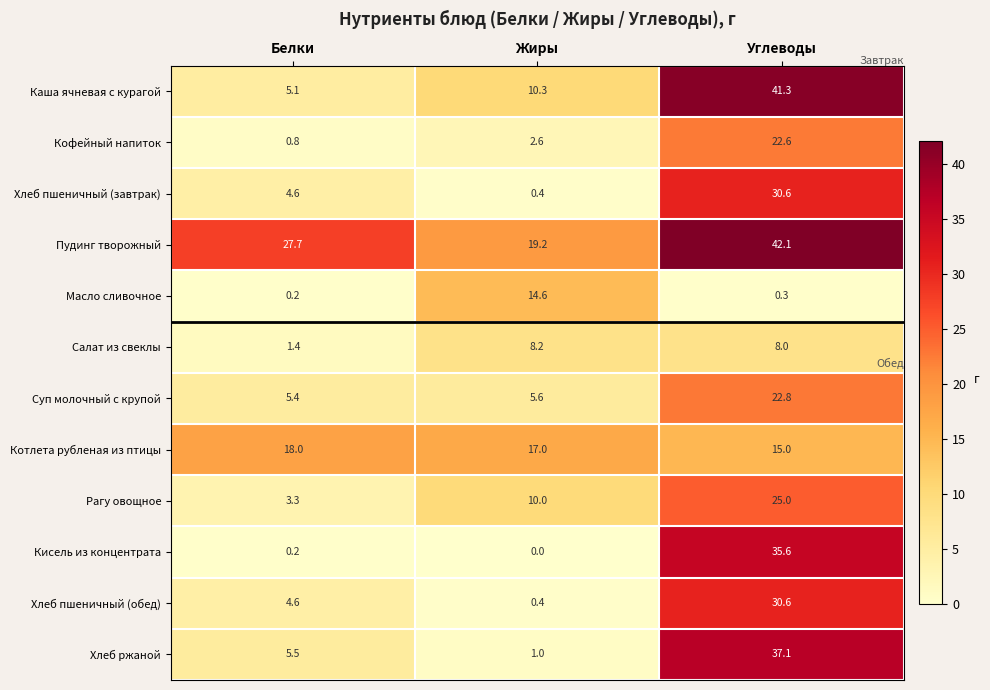

Which series has the largest range (max minus min)?

Каша ячневая с курагой